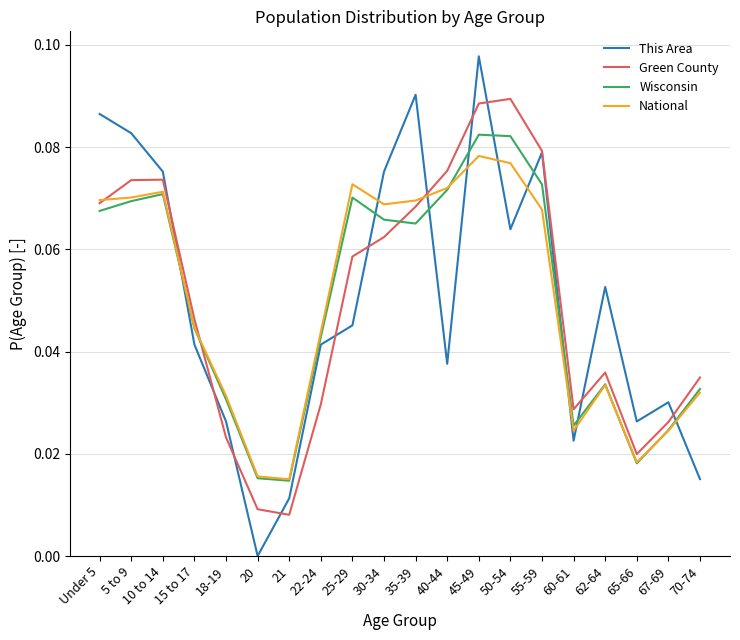

Which series has the widest spread of values?

This Area